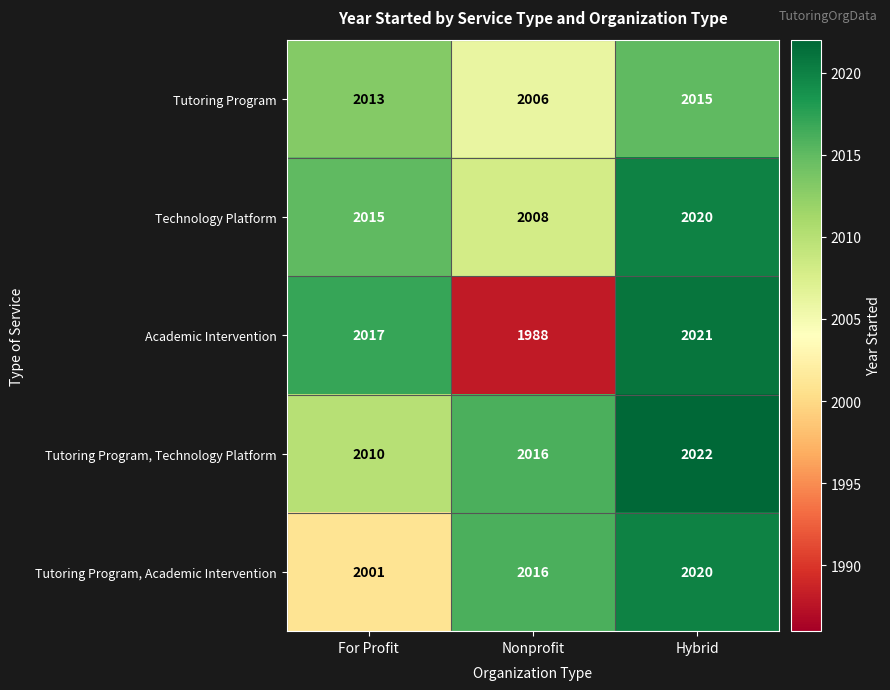

The value of Tutoring Program, Academic Intervention at Nonprofit is 565. True or false?

False